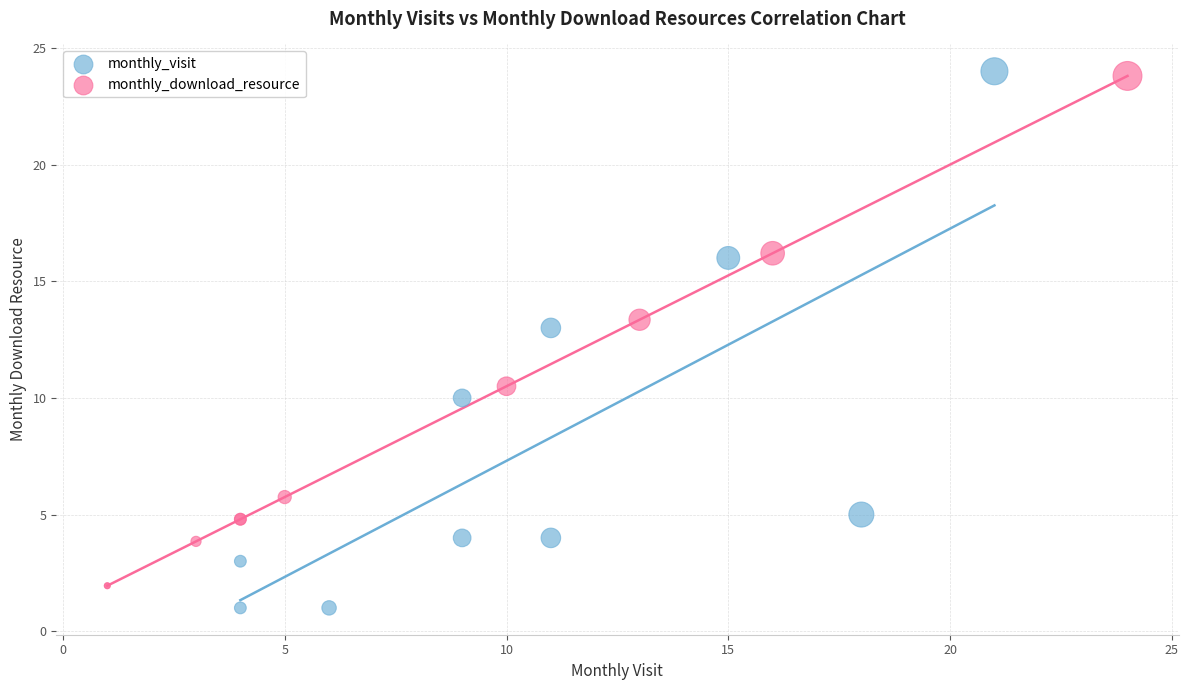

Which series has the widest spread of Y values?

monthly_visit